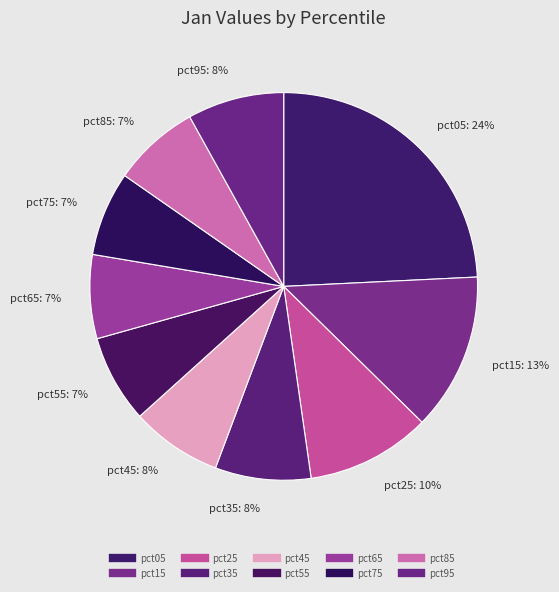

True or false: pct35 accounts for 8% of the total.

True